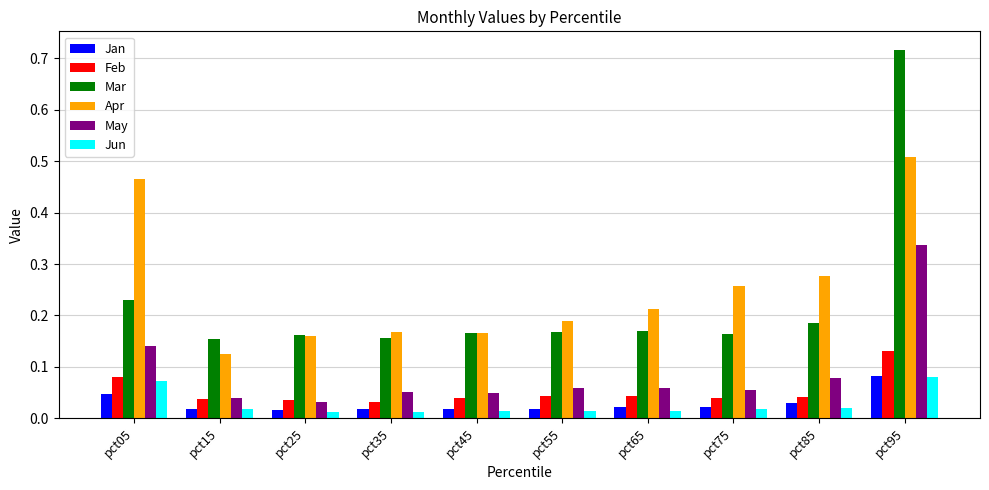

At which label does Feb reach its peak?

pct95